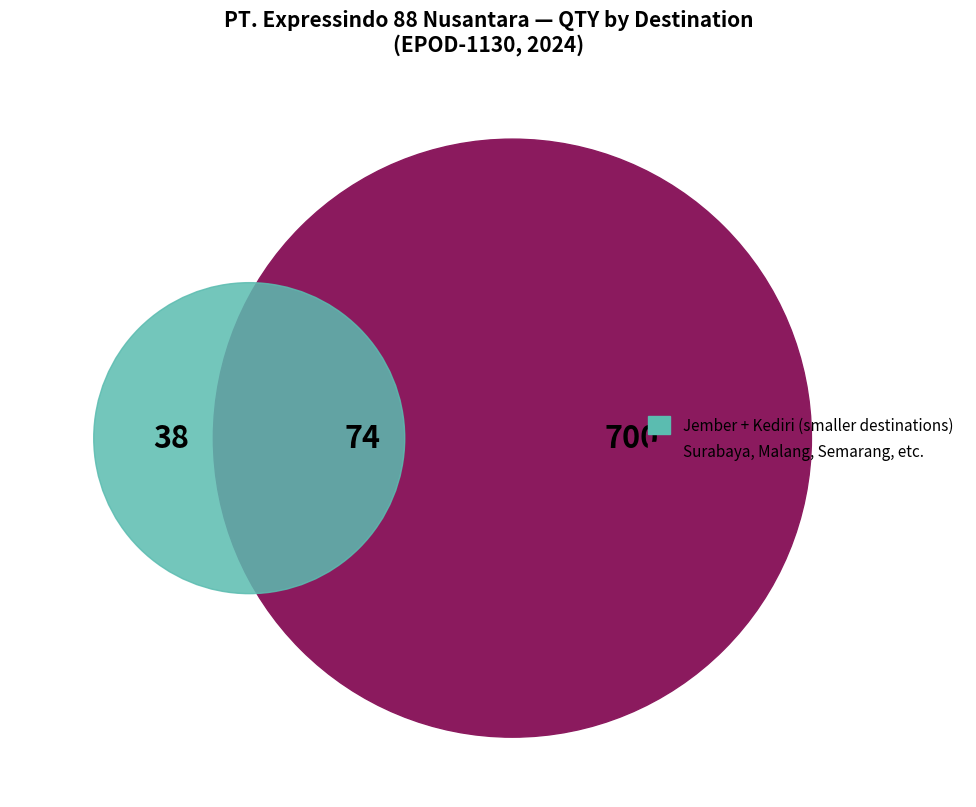

Which has a higher value, Kediri or Sidoarjo?

Sidoarjo